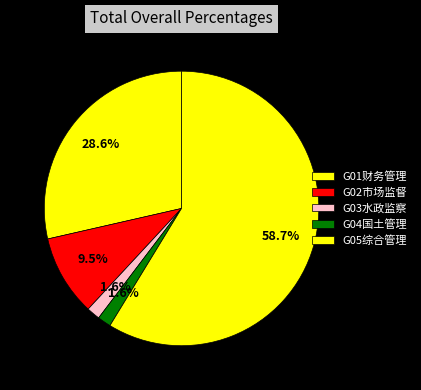

To the nearest percent, what percentage of the pie is G04国土管理?

2%